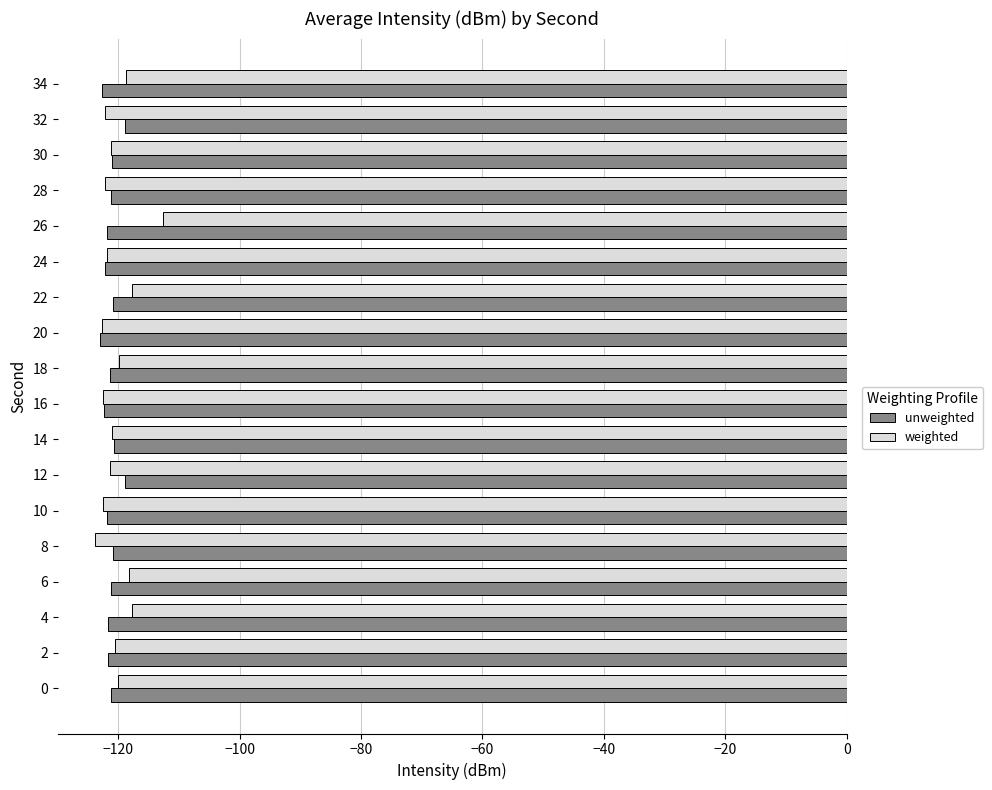

What is the difference between the highest and lowest values at 34?

3.9